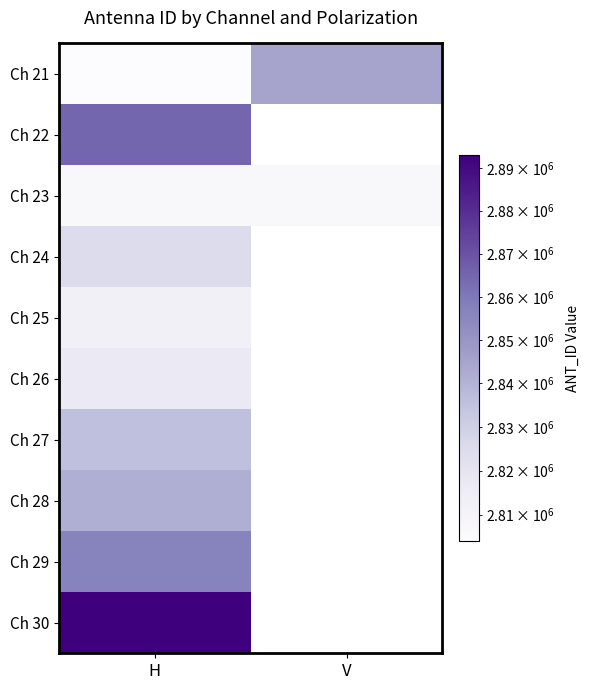

What is the average value of the Ch 21 series?

2824525.0